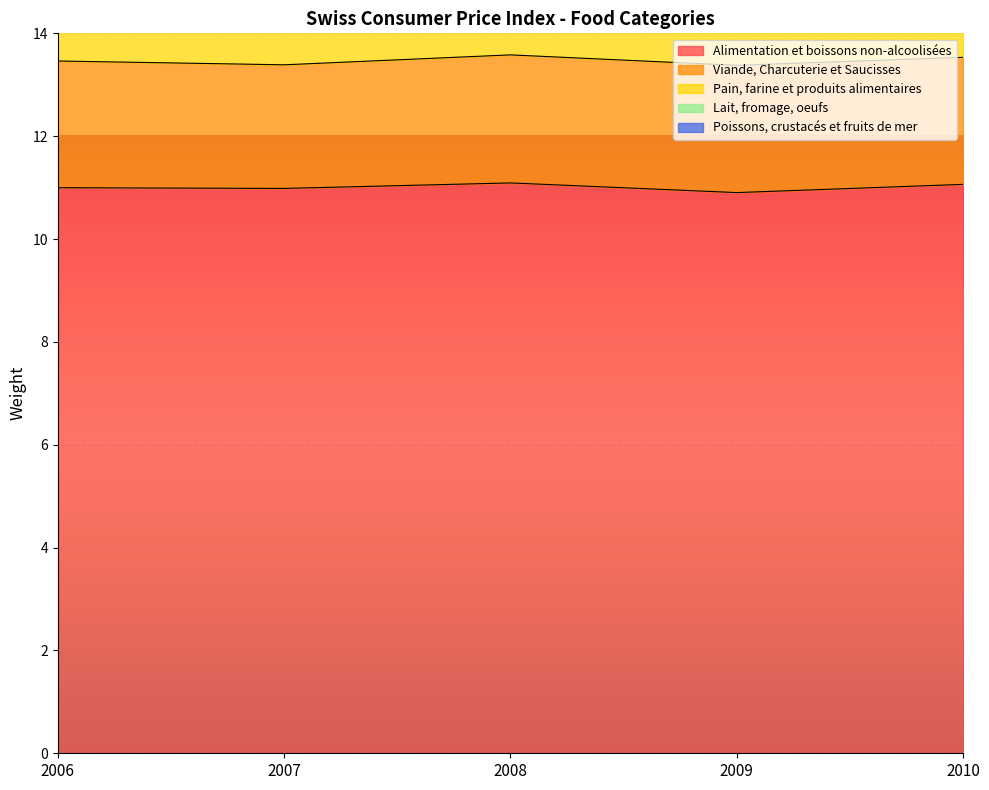

True or false: Pain, farine et produits alimentaires has a value of 1.7 at 2008.

True